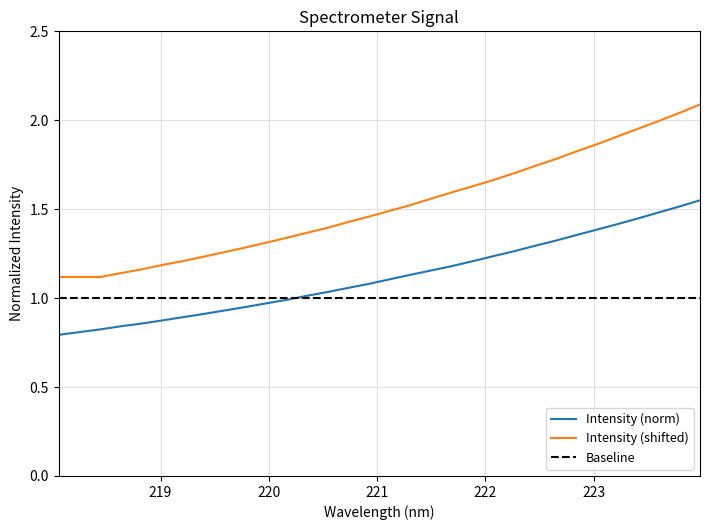

How many data points are above 1?

20